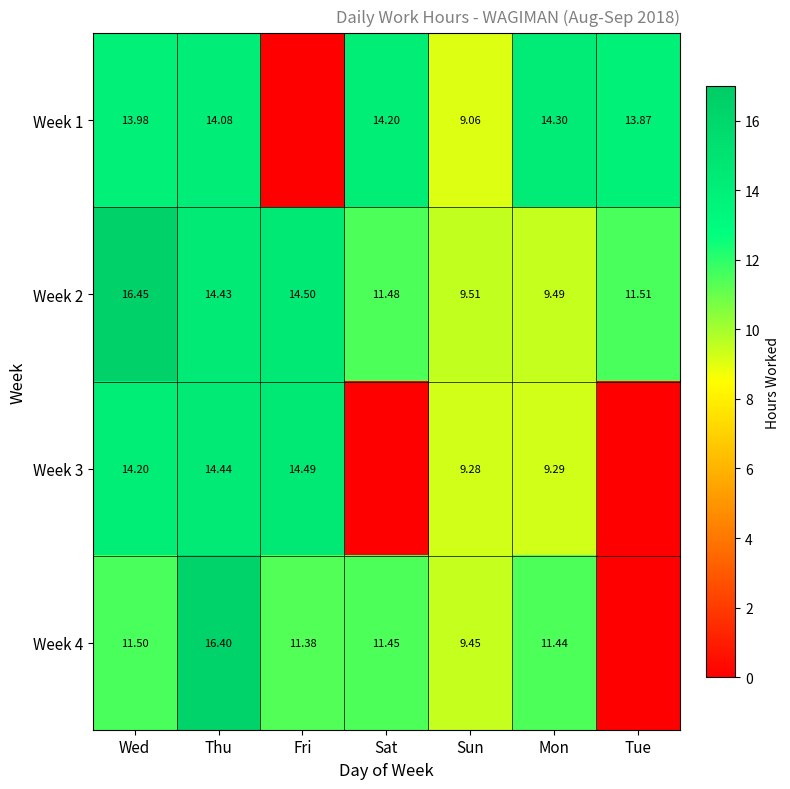

At which label does Week 2 reach its minimum?

Mon